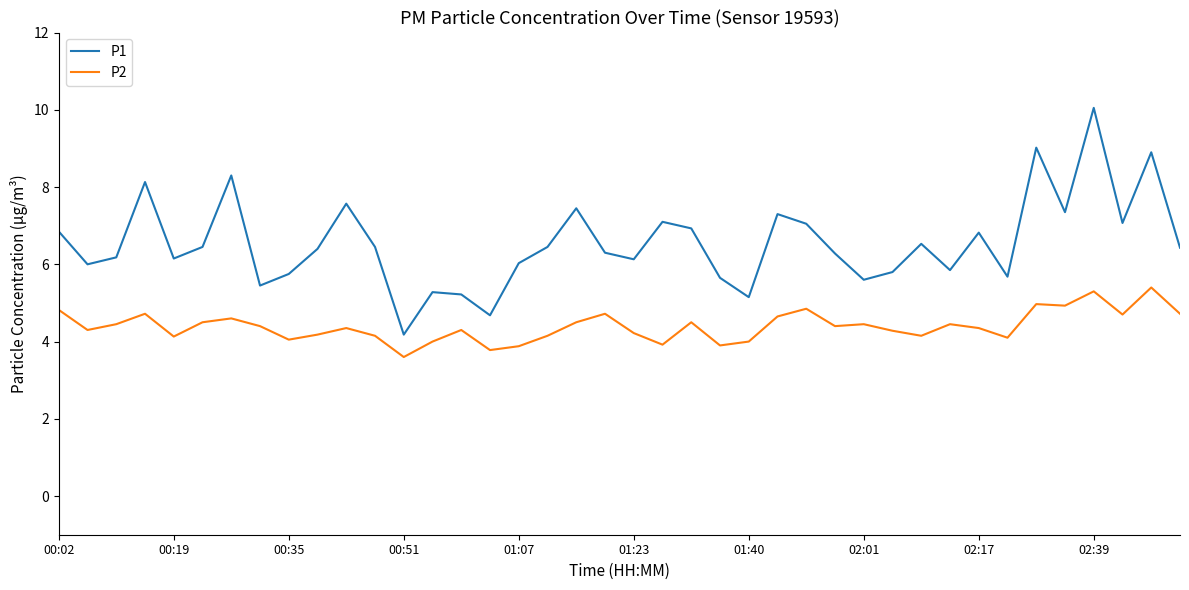

Which series has the largest range (max minus min)?

P1